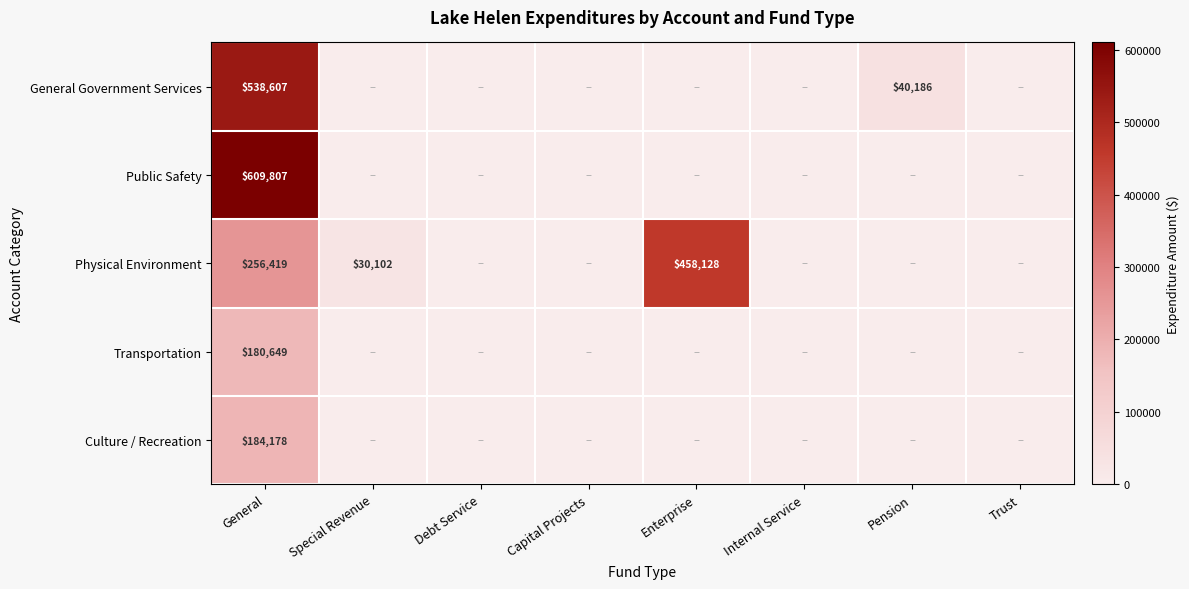

The Physical Environment series shows 455484 at General. True or false?

False